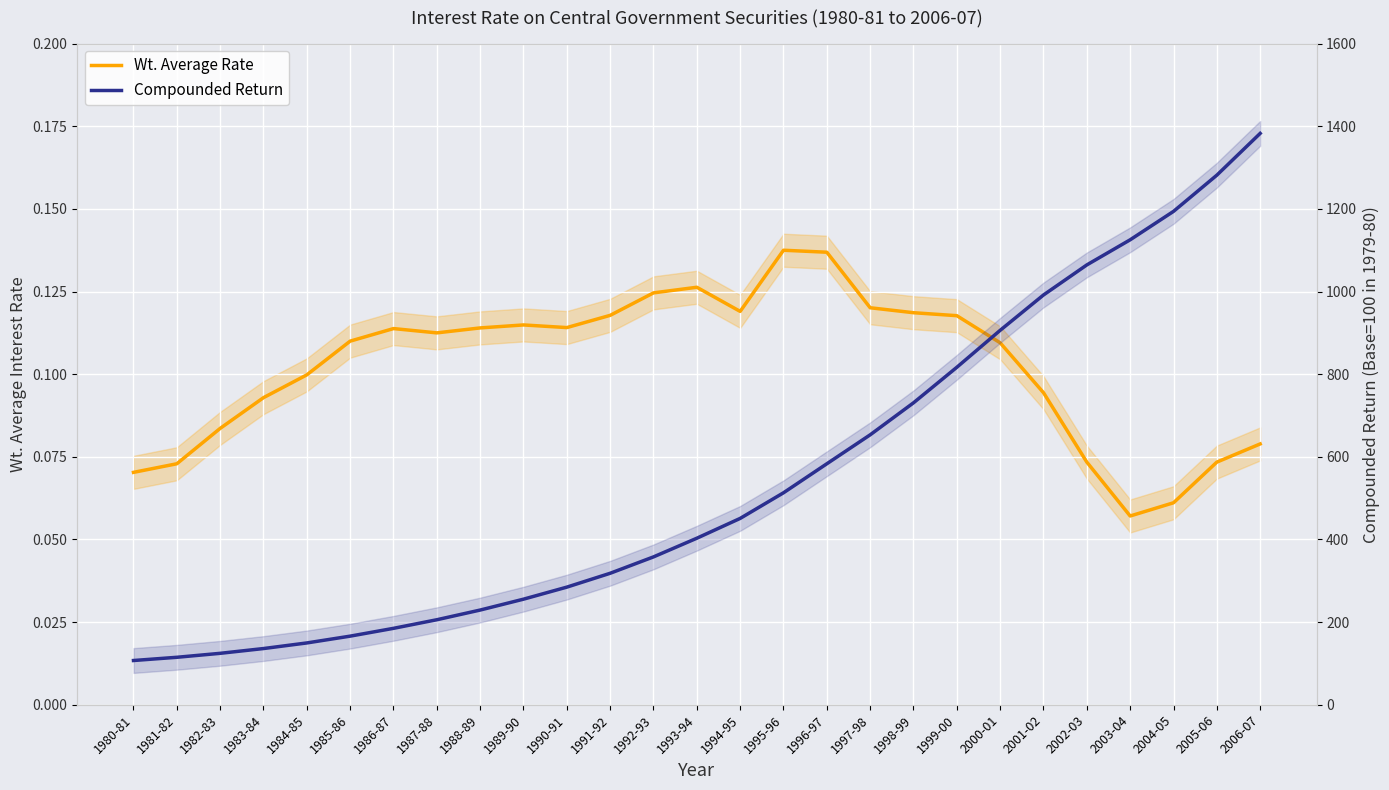

What is the label of the 17th point from the left?

1996-97